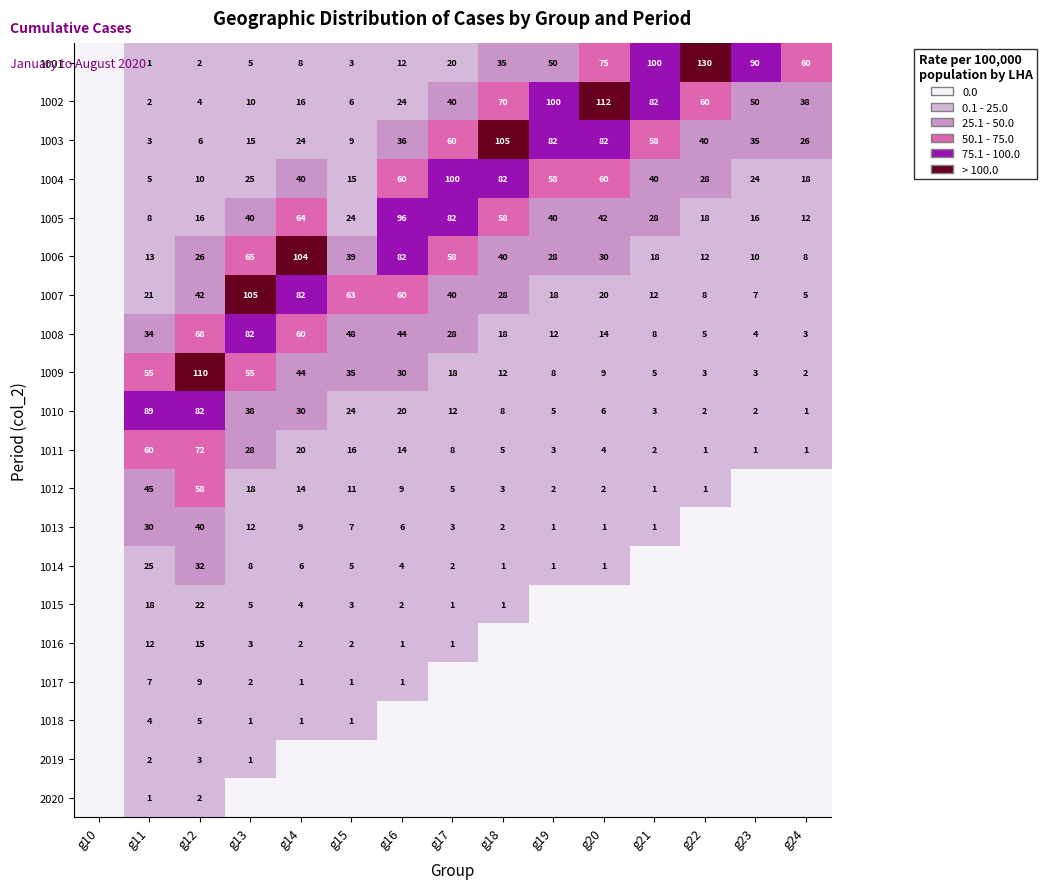

What is the difference between the 1016 values at g12 and g13?

12